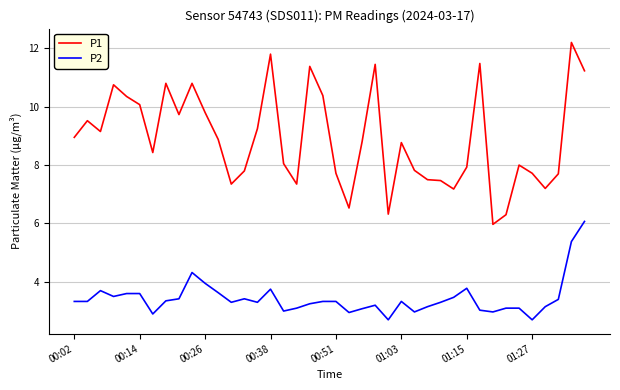

List the series in order of their peak value, lowest first.

P2, P1